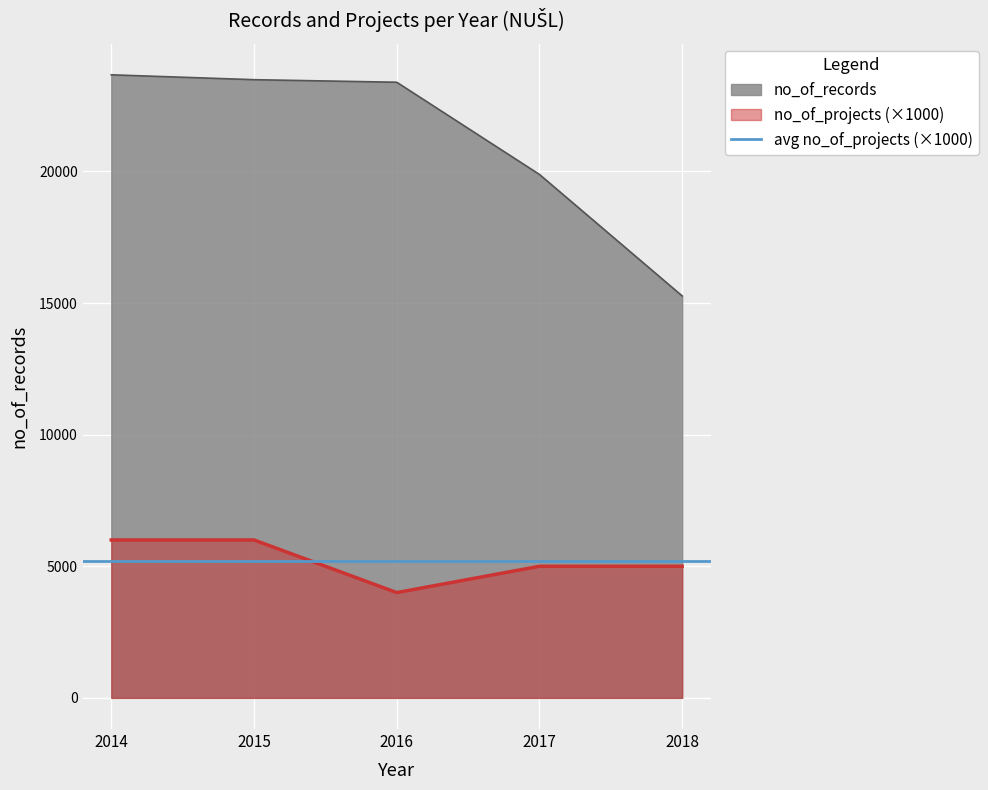

What is the maximum value shown in the chart?

23673